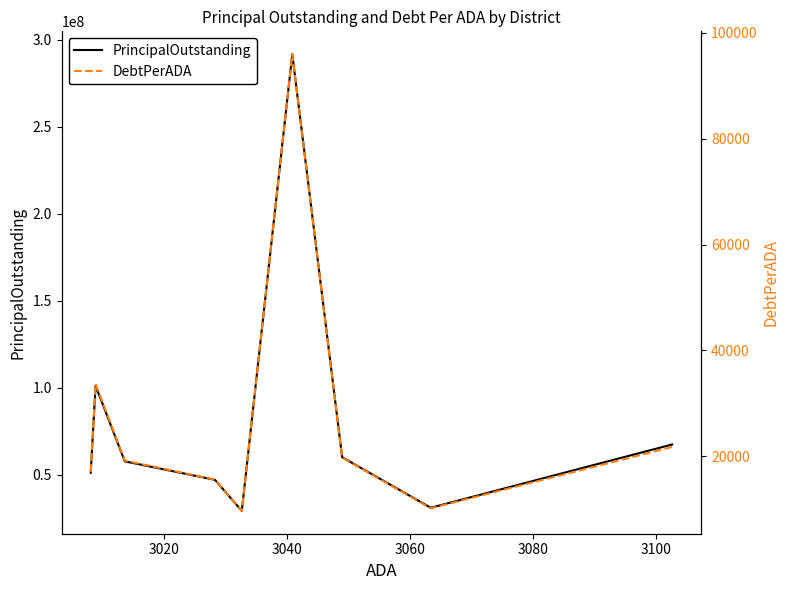

What is the sum of all PrincipalOutstanding values?

737631106.1